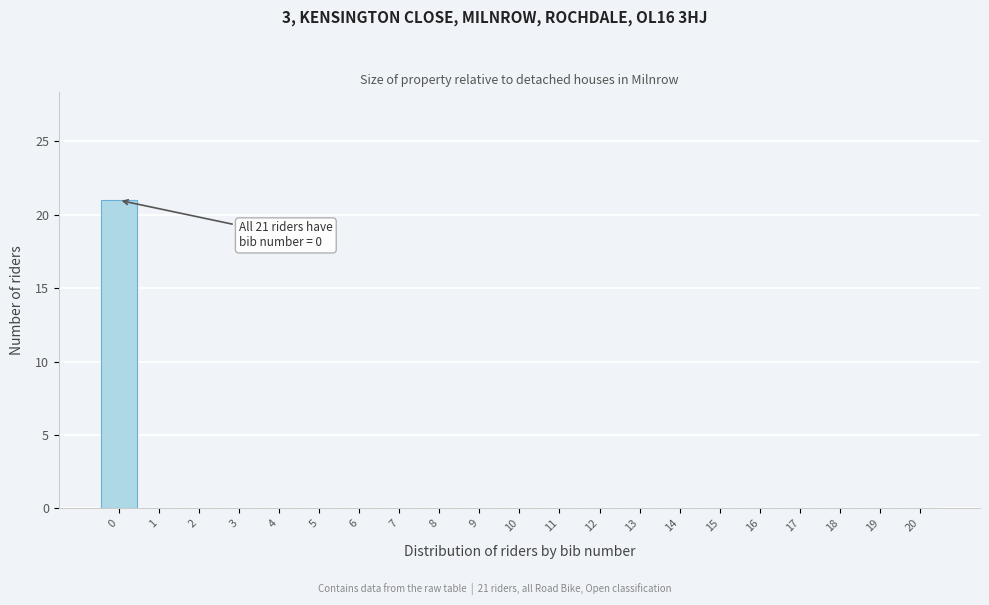

Reading left to right, transcribe all the data shown in this chart.

0=21	1=0	2=0	3=0	4=0	5=0	6=0	7=0	8=0	9=0	10=0	11=0	12=0	13=0	14=0	15=0	16=0	17=0	18=0	19=0	20=0